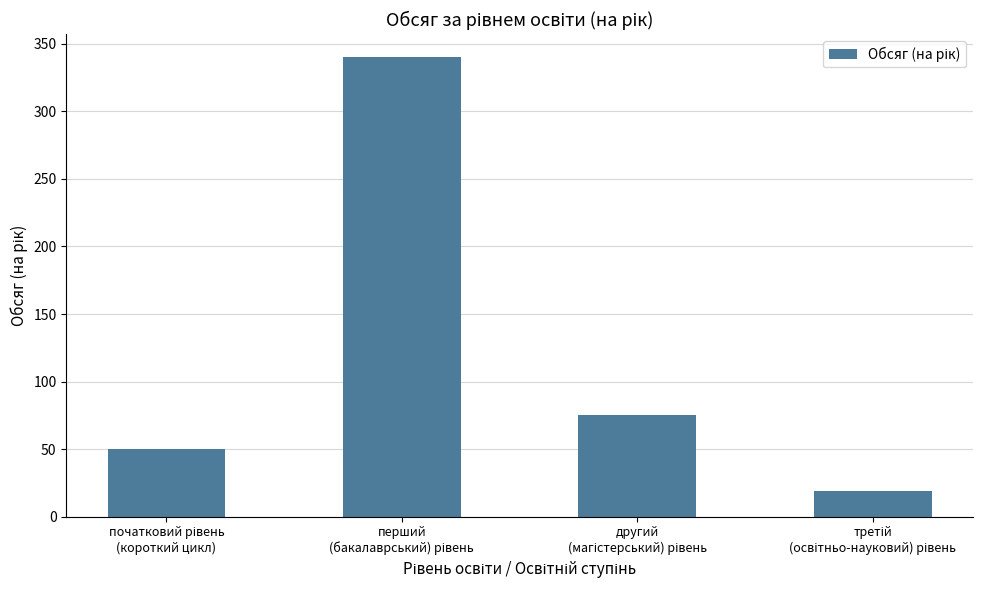

What is the value of the 2nd bar from the left?

340